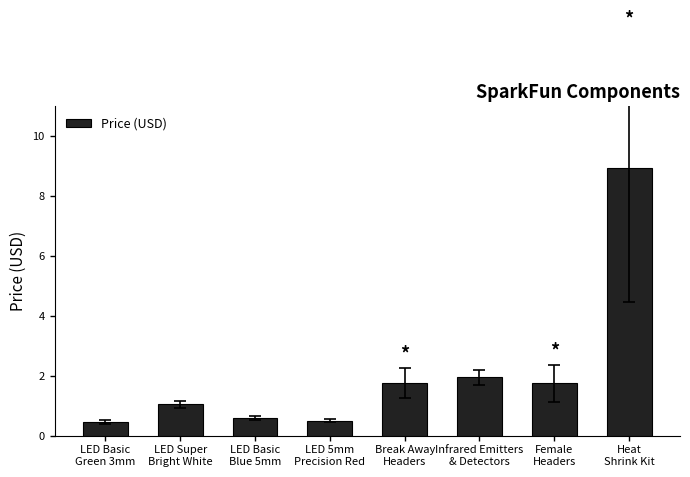

What is the difference between the values at LED Basic
Green 3mm and LED Super
Bright White?

0.6